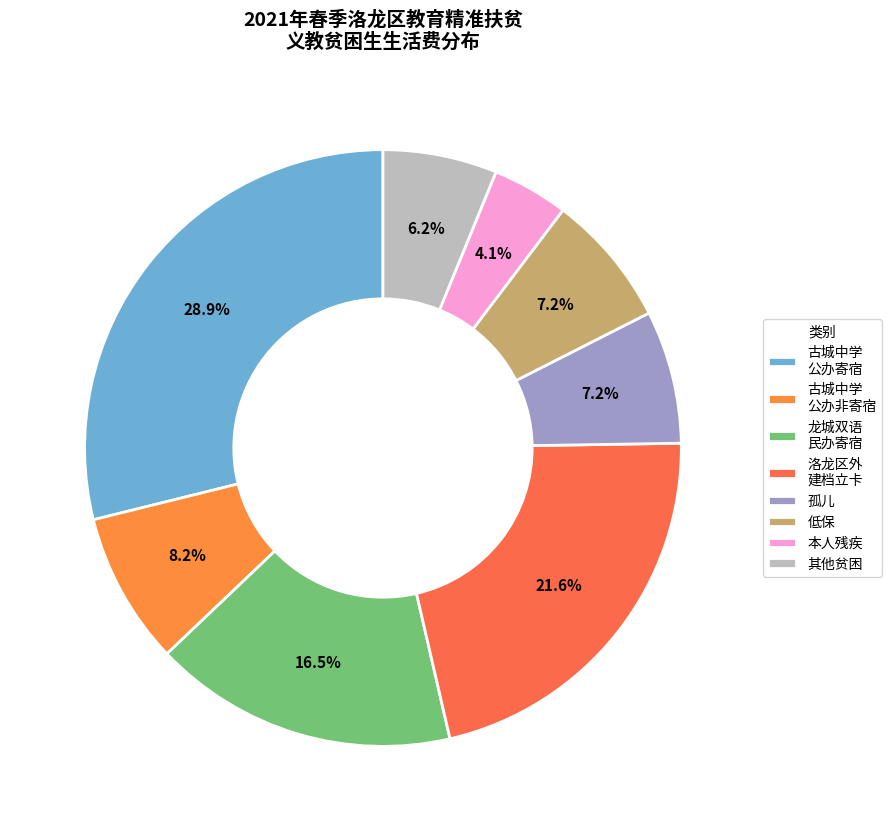

Which slice is the largest?

古城中学 公办寄宿